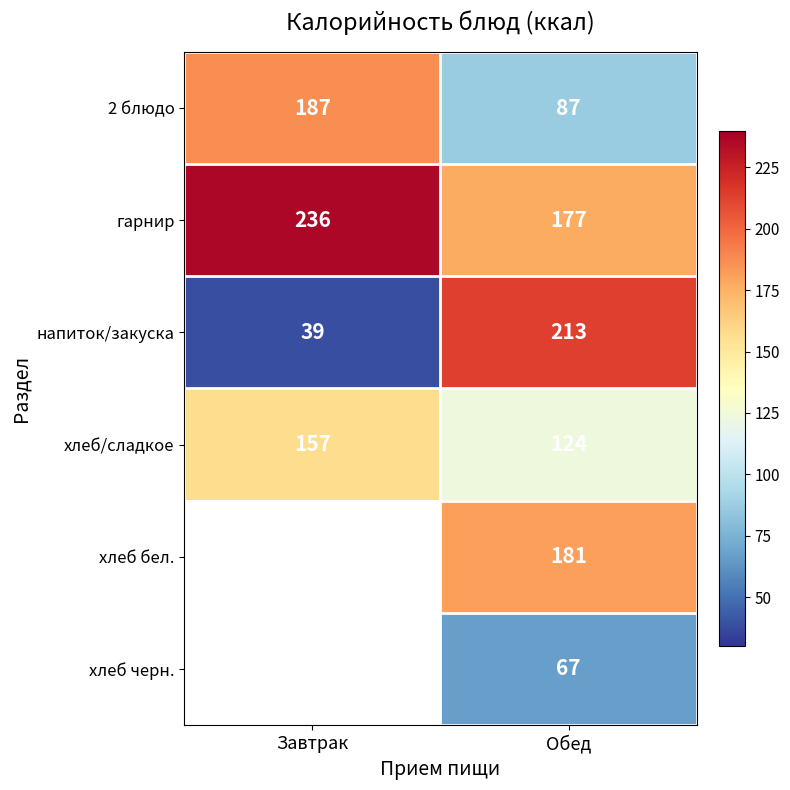

True or false: напиток/закуска has a value of 213 at Обед.

True